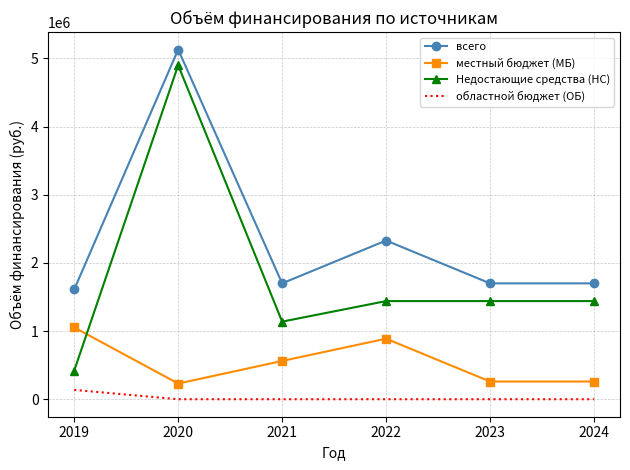

The value of местный бюджет (МБ) at 2020 is 230000.0. True or false?

True